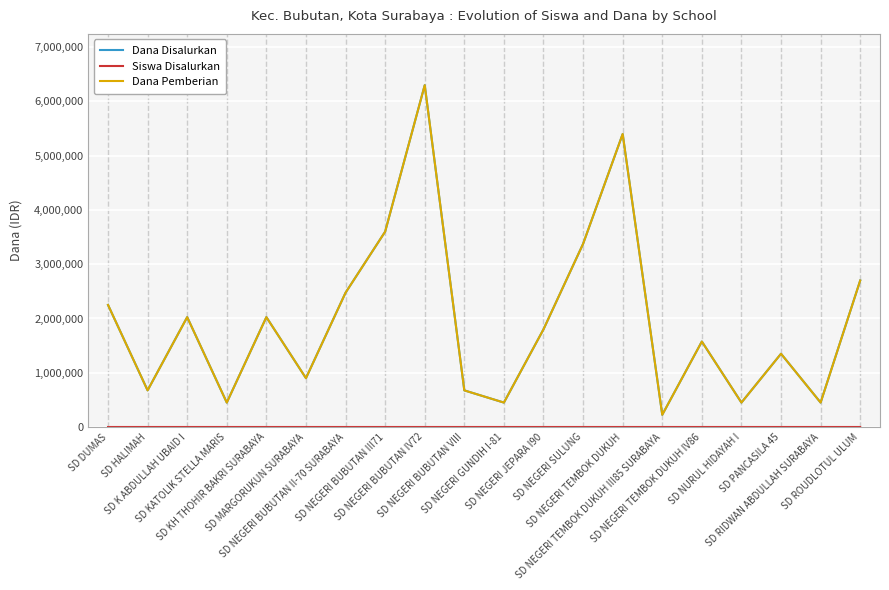

At which label does Dana Disalurkan reach its minimum?

SD NEGERI TEMBOK DUKUH III85 SURABAYA